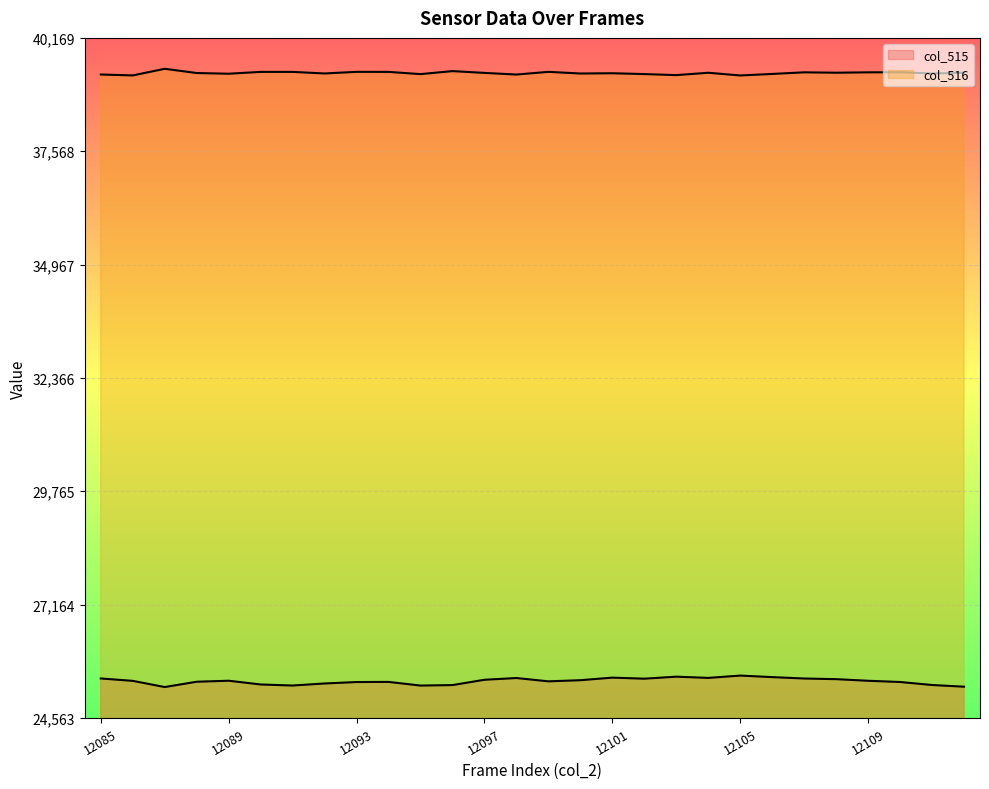

True or false: col_516 and col_515 cross at least once.

False